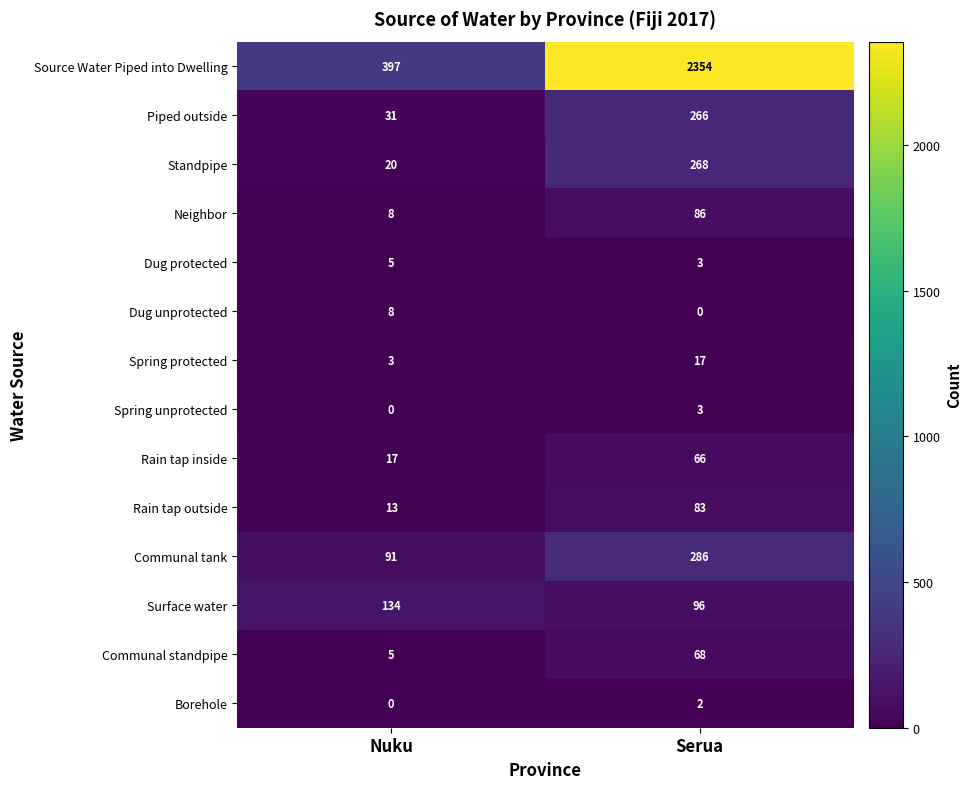

How many data points does each series have?

2